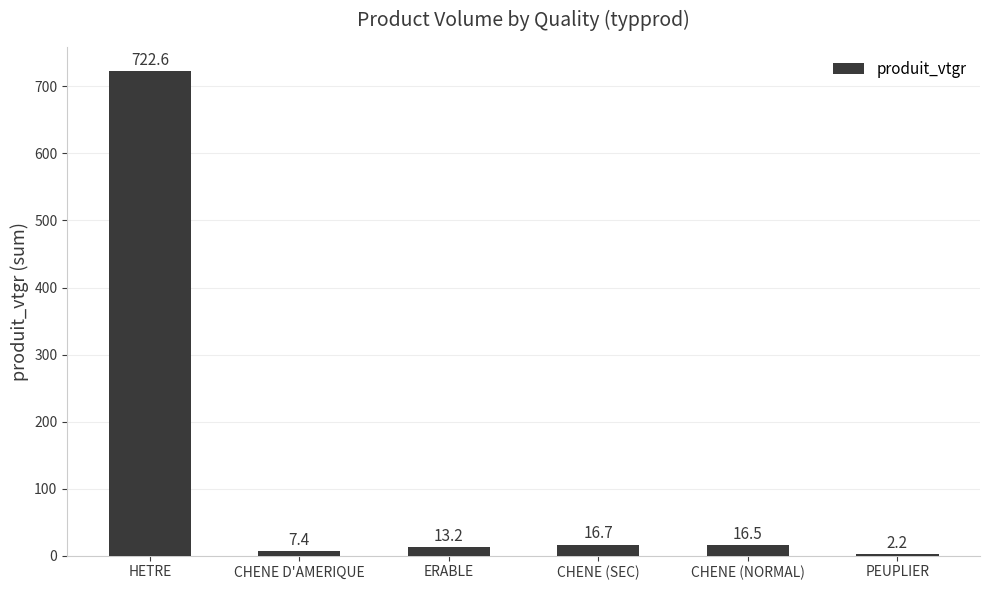

Reading left to right, list all the values displayed in this chart.

HETRE=722.6	CHENE D'AMERIQUE=7.4	ERABLE=13.2	CHENE (SEC)=16.7	CHENE (NORMAL)=16.5	PEUPLIER=2.2